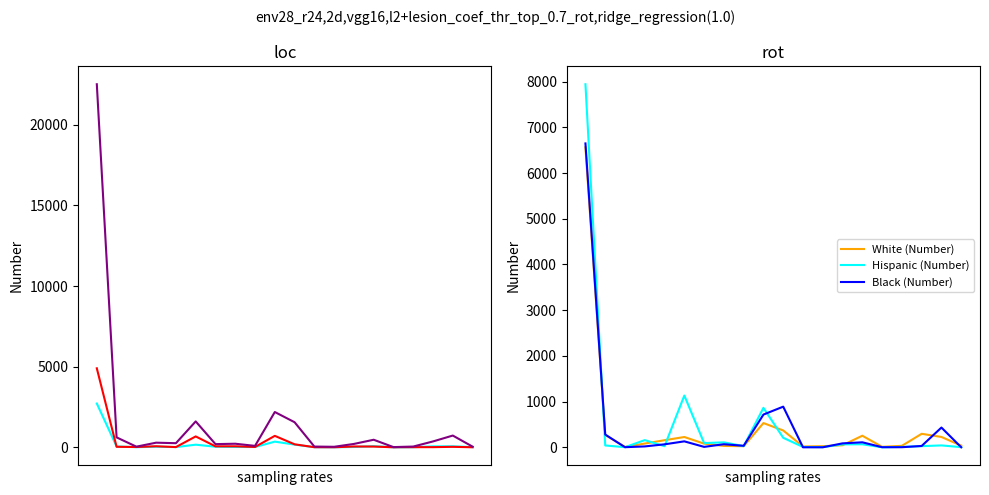

Between 10 and 11, which series saw the biggest shift?

Total Students